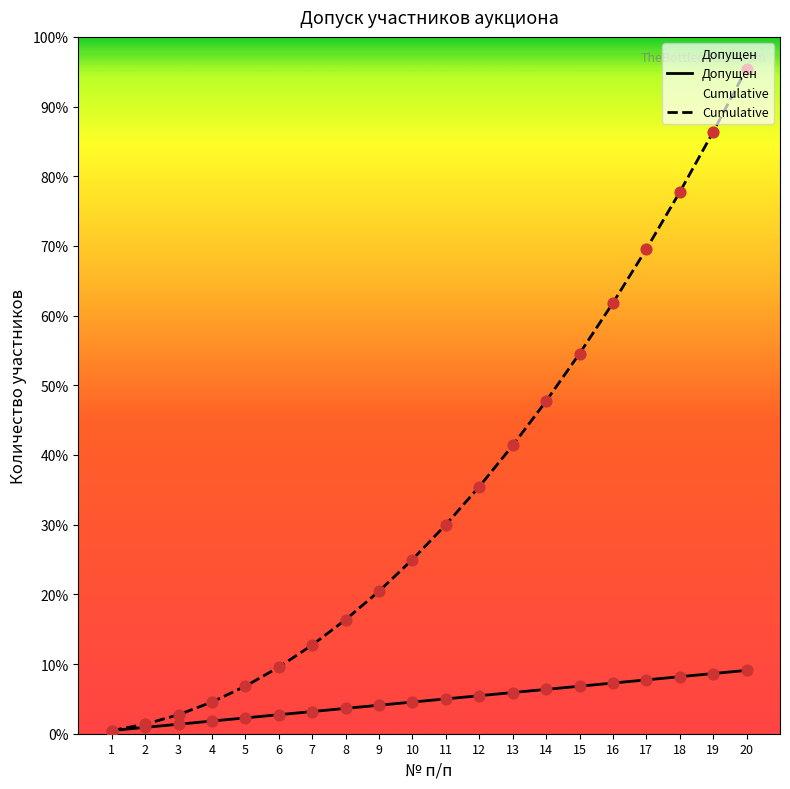

At which category is the sum across all series the highest?

20